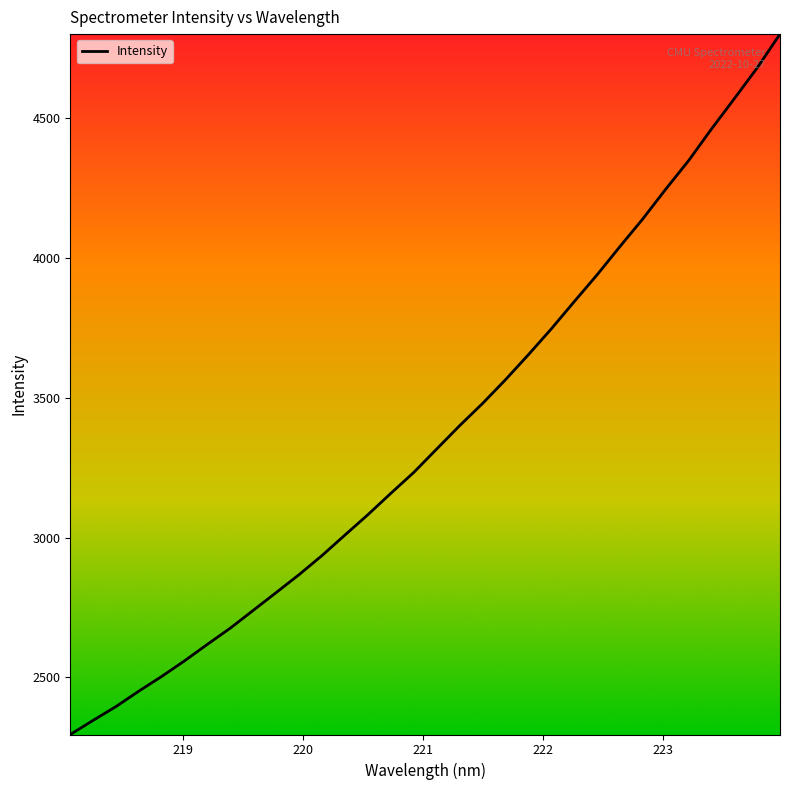

Count the number of categories in the chart.

32